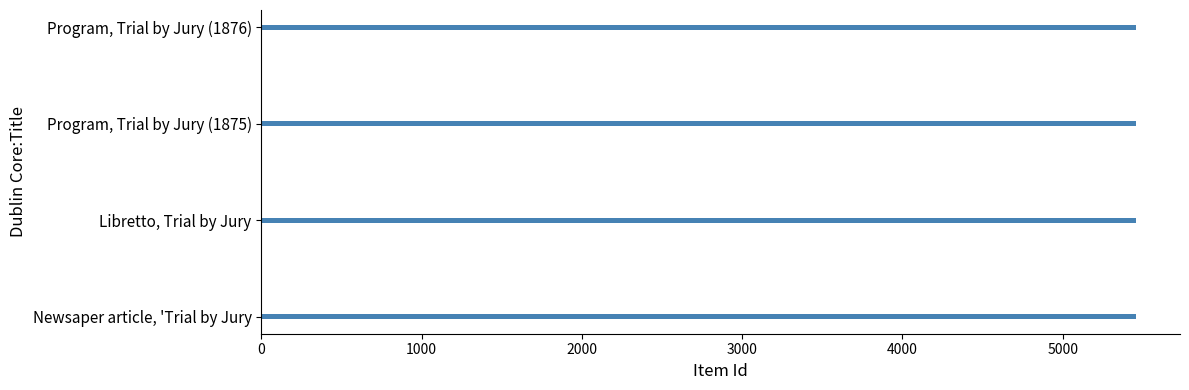

Rank the categories by value from highest to lowest.

Program, Trial by Jury (1876), Libretto, Trial by Jury, Program, Trial by Jury (1875), Newsaper article, 'Trial by Jury